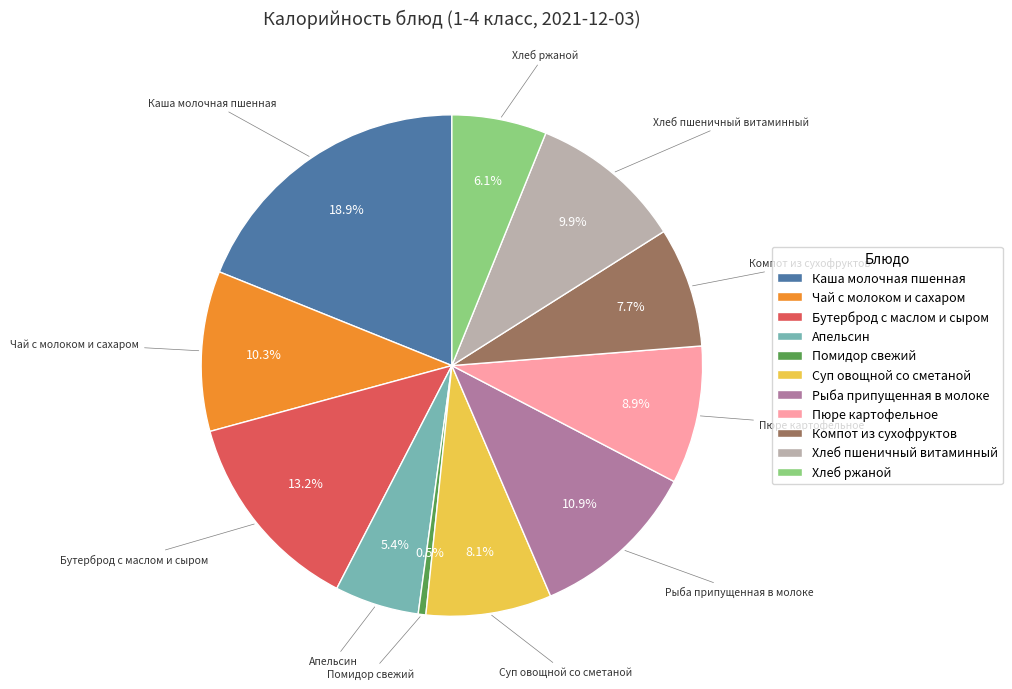

How much of the chart is everything except Суп овощной со сметаной?

91.9%